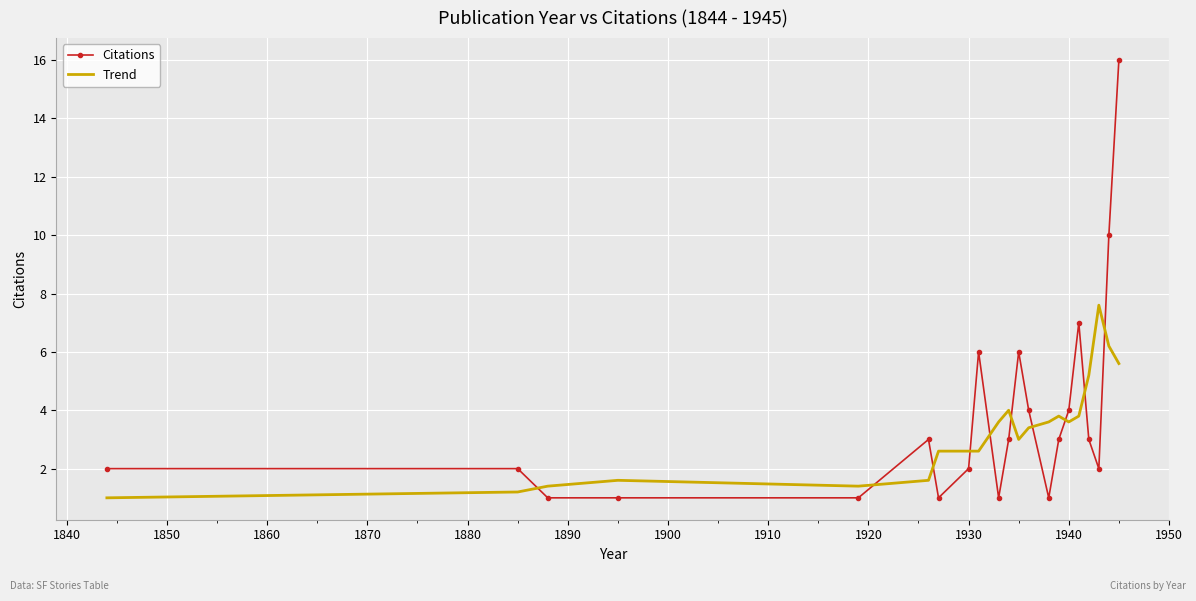

Rank the series by their maximum value, from highest to lowest.

Citations, Trend